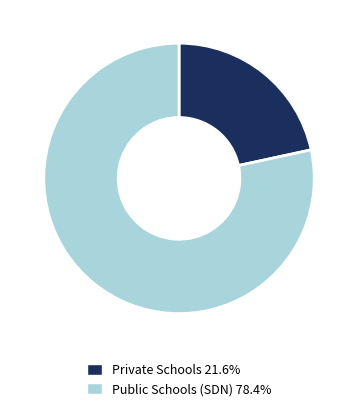

Does any single category account for the majority?

Yes